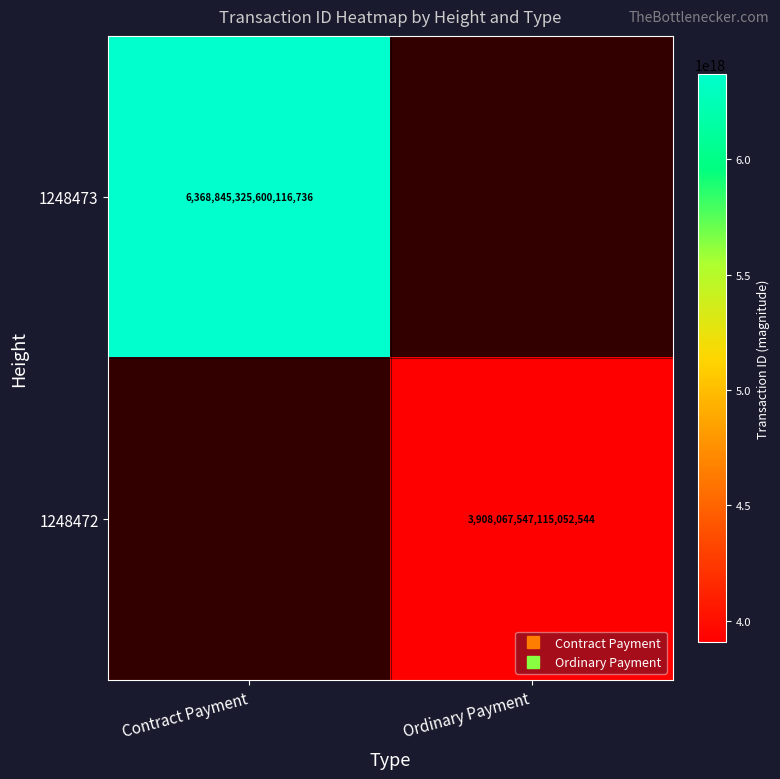

Which category has the lowest value in the 1248472 series?

Contract Payment